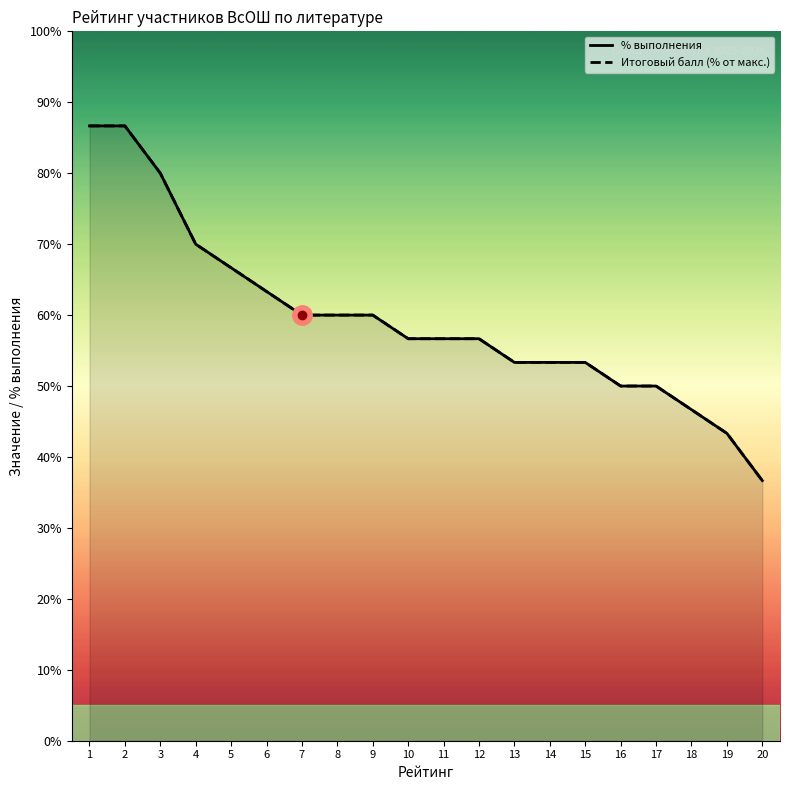

How many categories are shown in the chart?

20